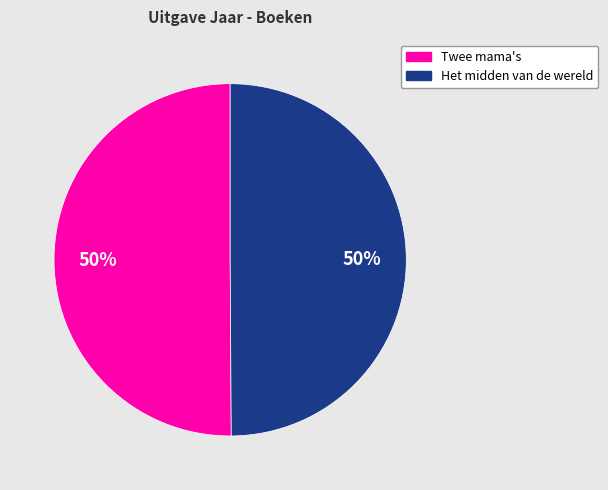

True or false: Twee mama's accounts for 50% of the total.

True